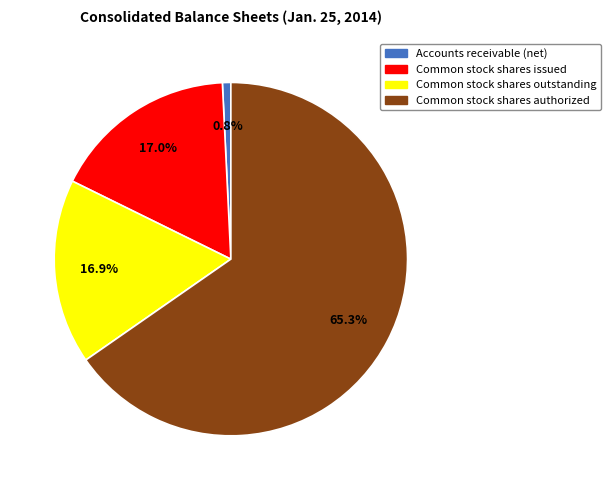

How many segments does this pie chart have?

4